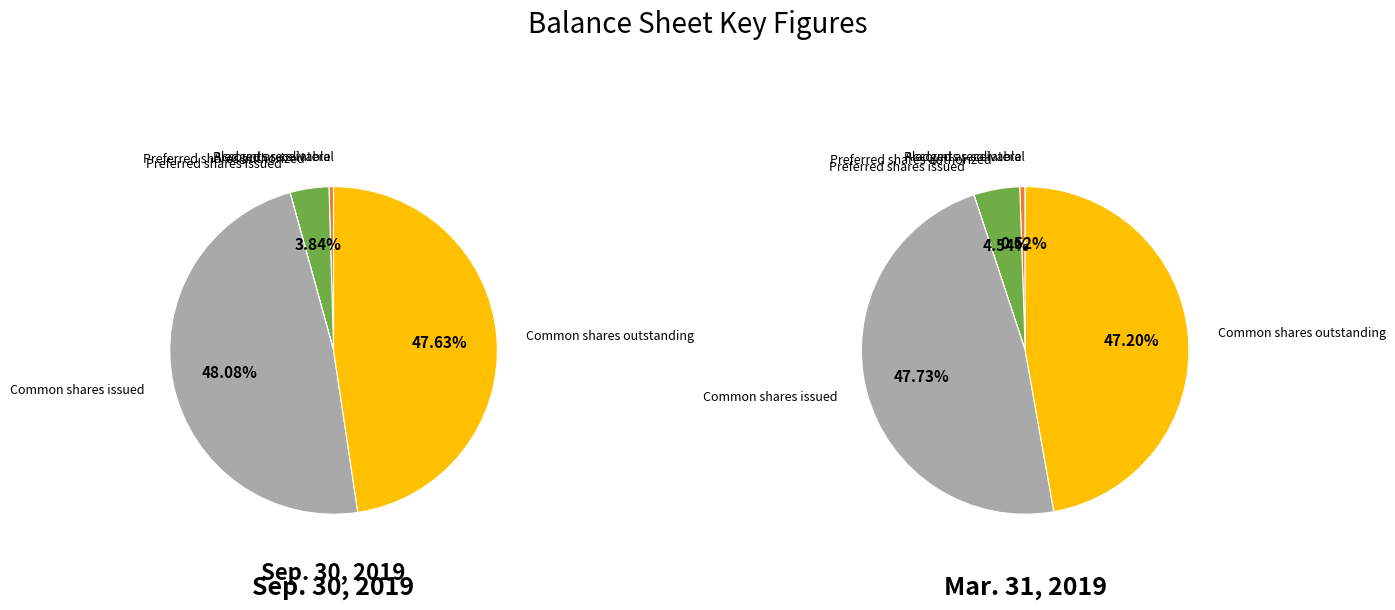

What percentage is the Common shares issued slice, to the nearest percent?

48%